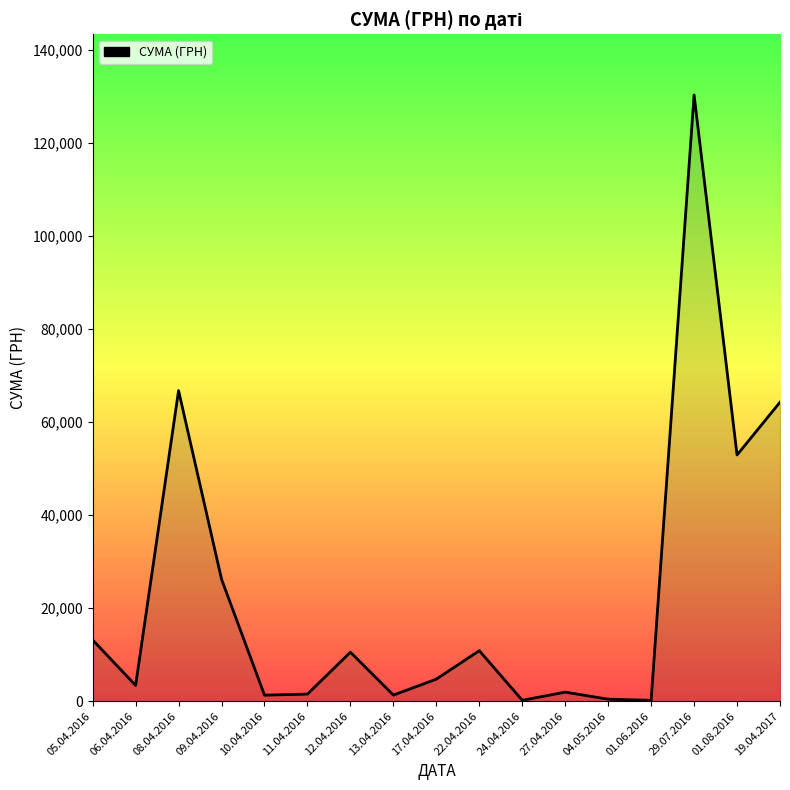

What is the ratio of the value at 09.04.2016 to the value at 22.04.2016?

2.4